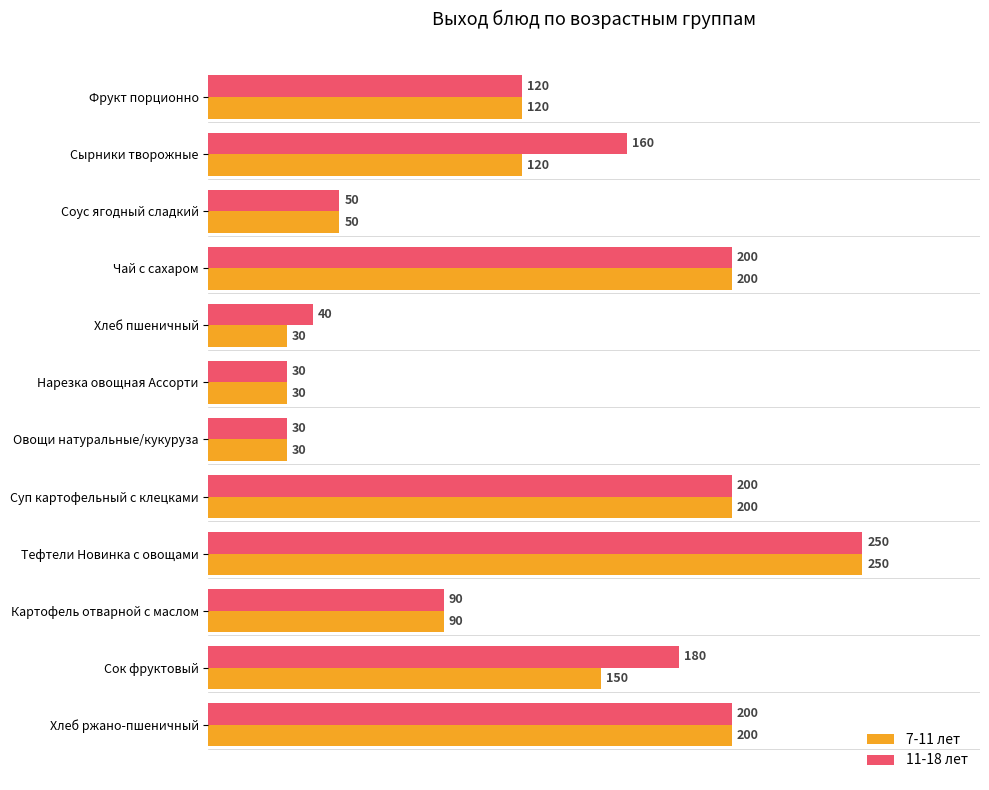

The 11-18 лет series shows 314 at Чай с сахаром. True or false?

False